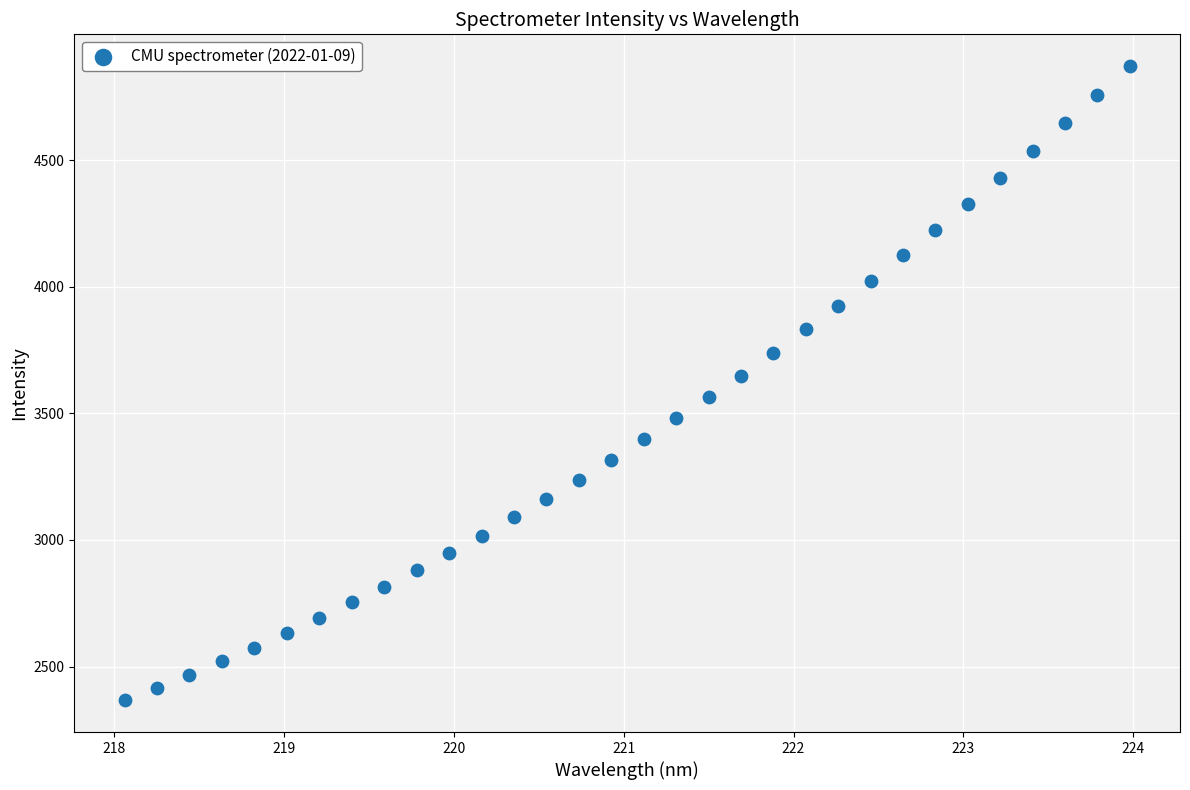

What is the range of Y values (max minus min)?

2504.5